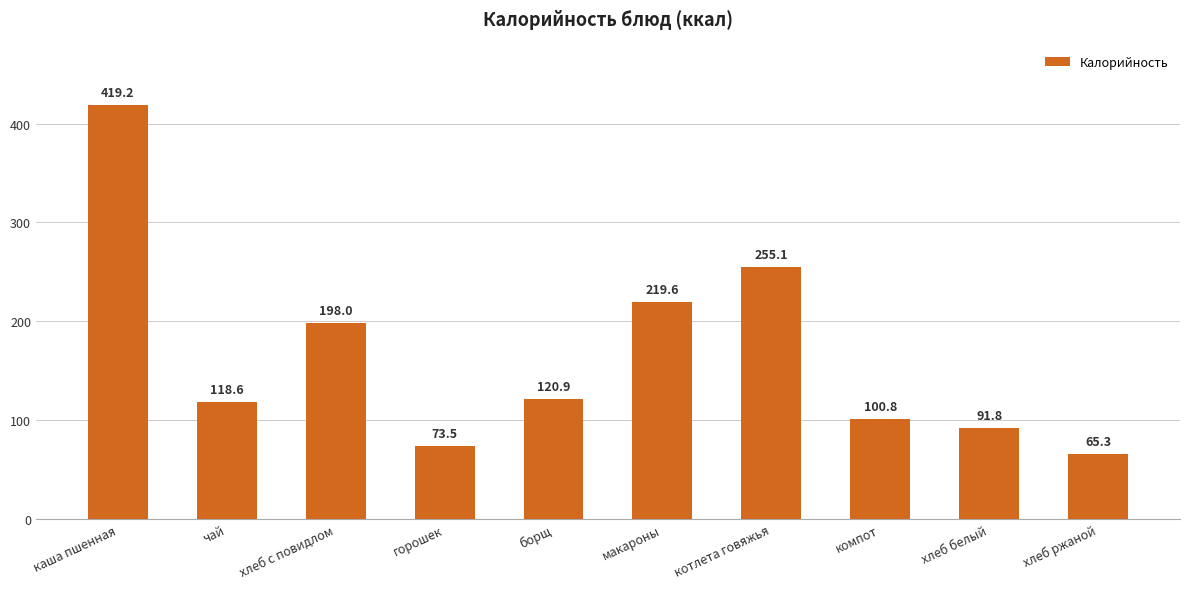

At which label does the data first exceed 120?

каша пшенная